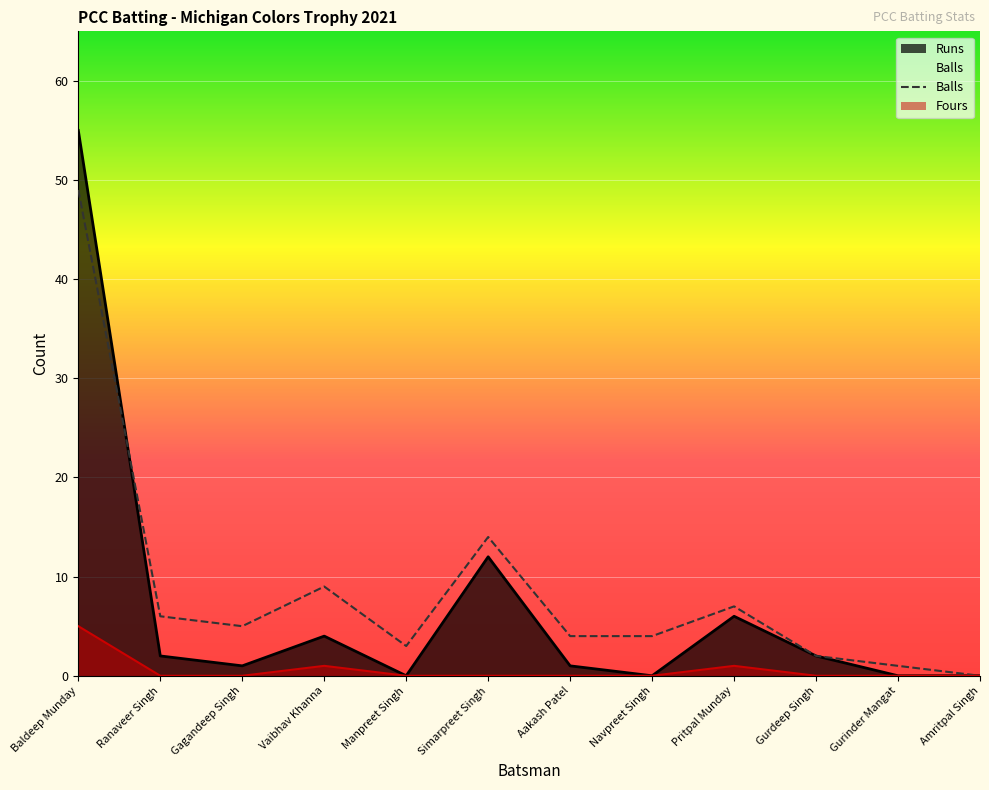

What is the value of the Runs point at the 3rd from the left?

1